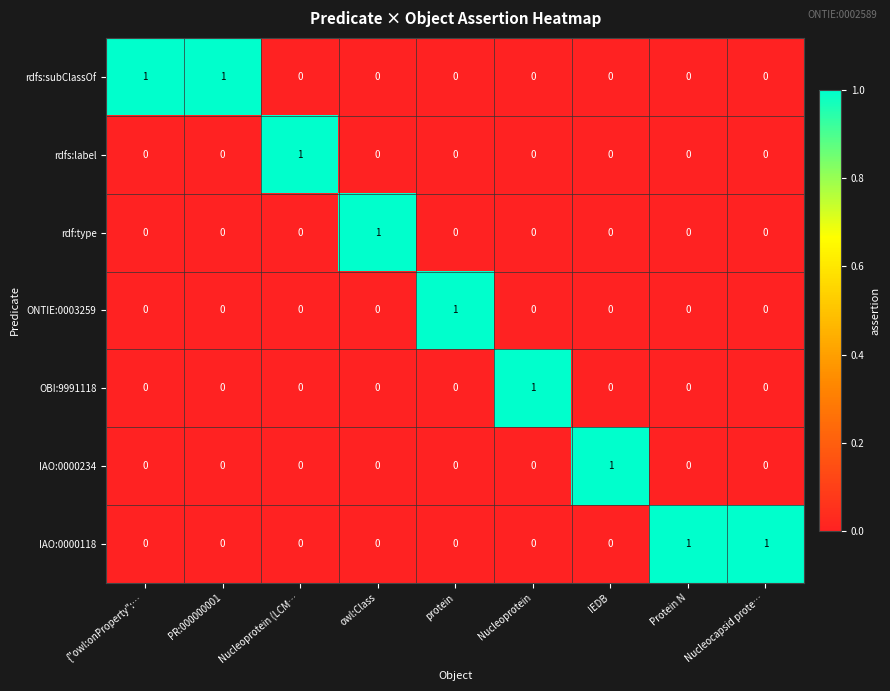

Is it true that IAO:0000234 equals -1 at protein?

False